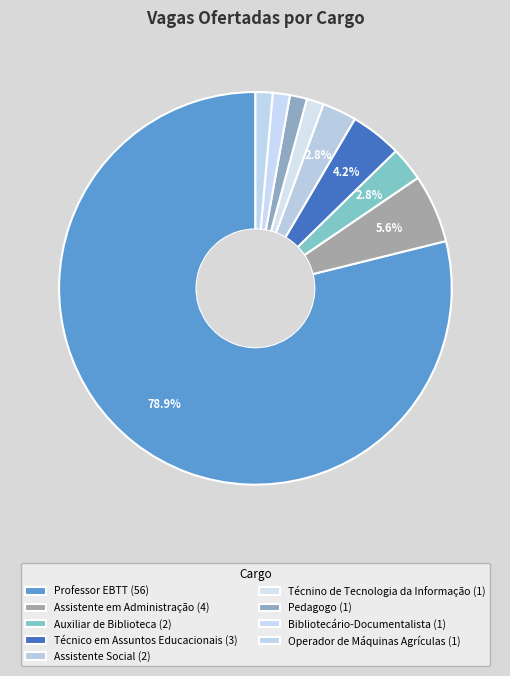

Combined, do Técnico em Assuntos Educacionais and Pedagogo account for over 50%?

No